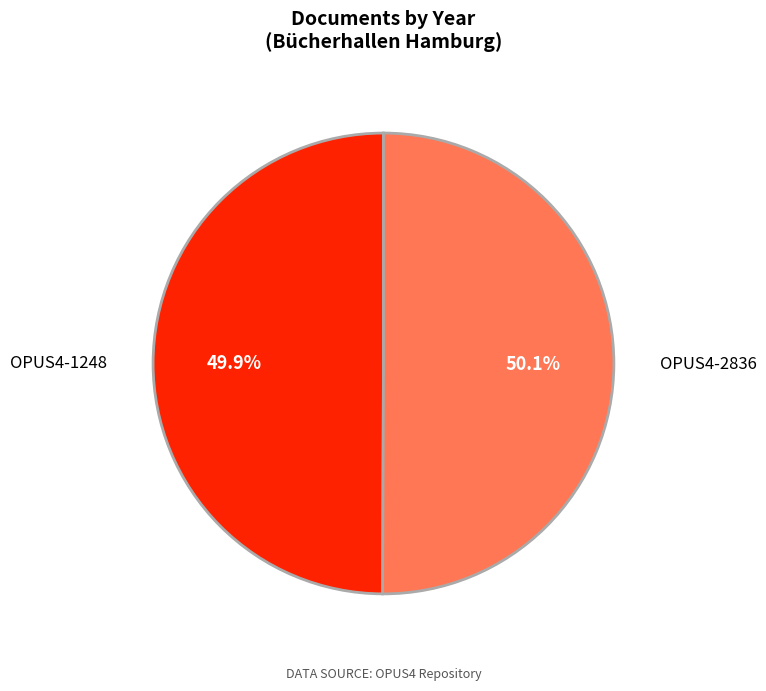

What percentage is NOT represented by OPUS4-1248?

50.1%